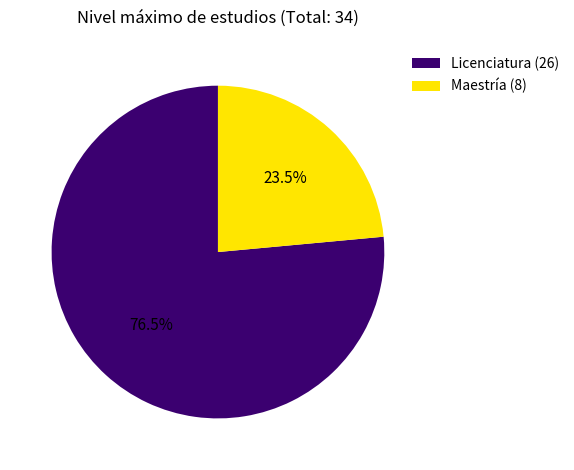

What is the largest slice in the pie chart?

Licenciatura (26)